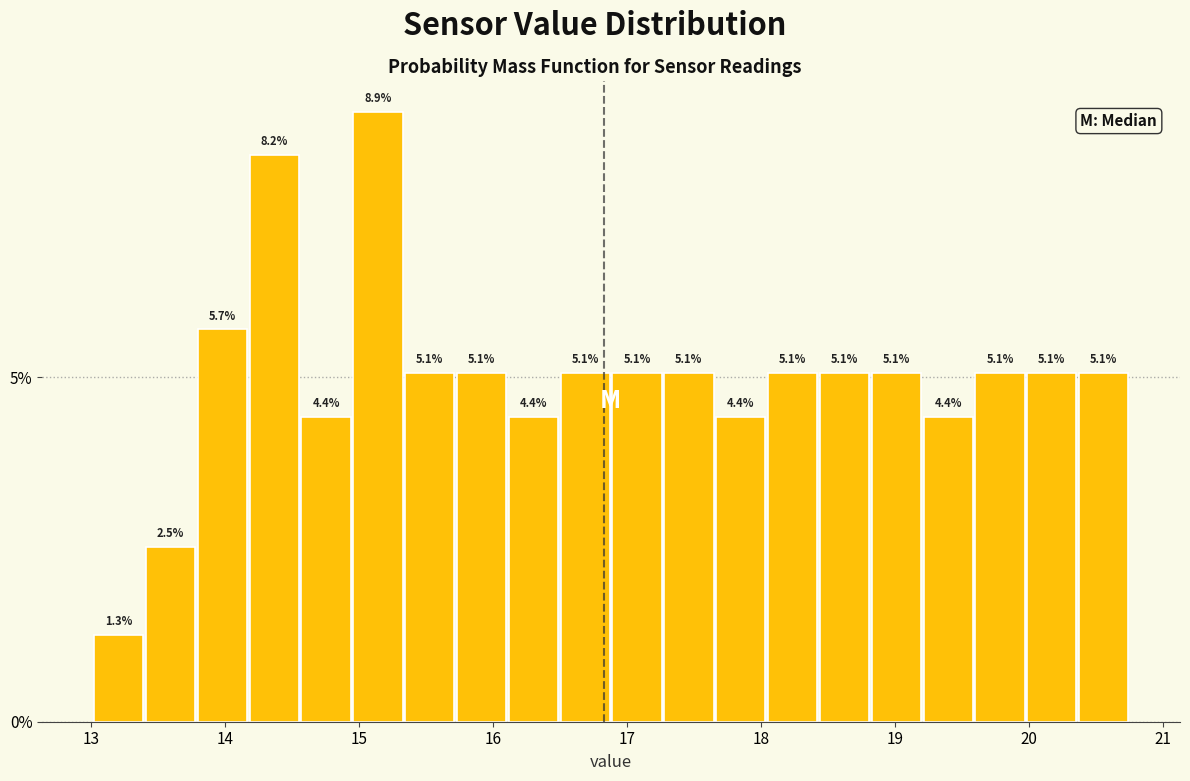

Around what value on the x-axis is the tallest bar? Give the approximate position of its centre, as read against the axis.

15.1